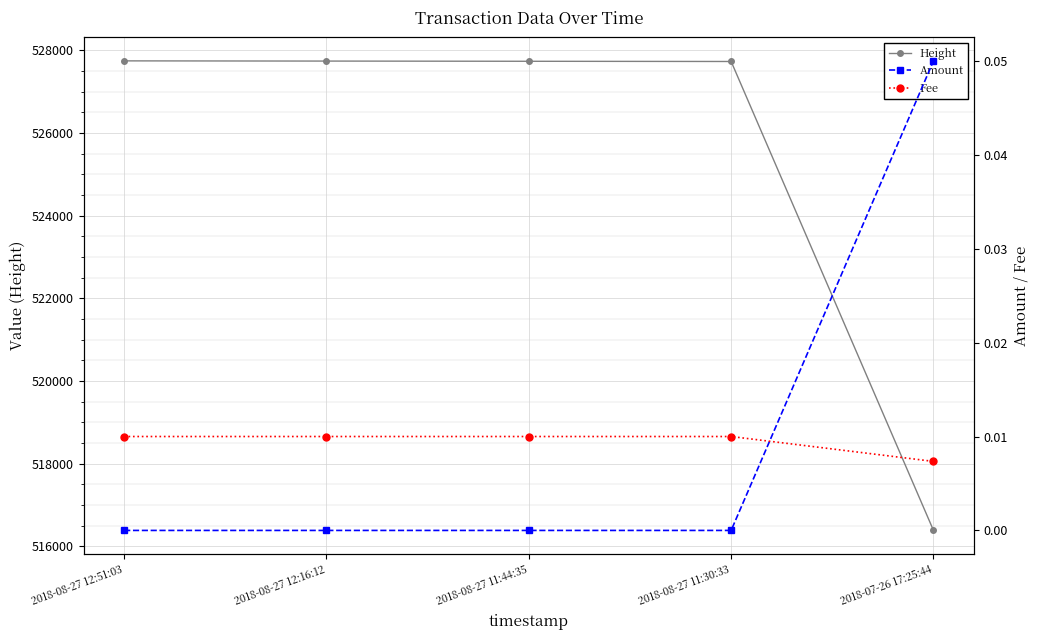

Count the Amount values in the range 0 to 1.

5